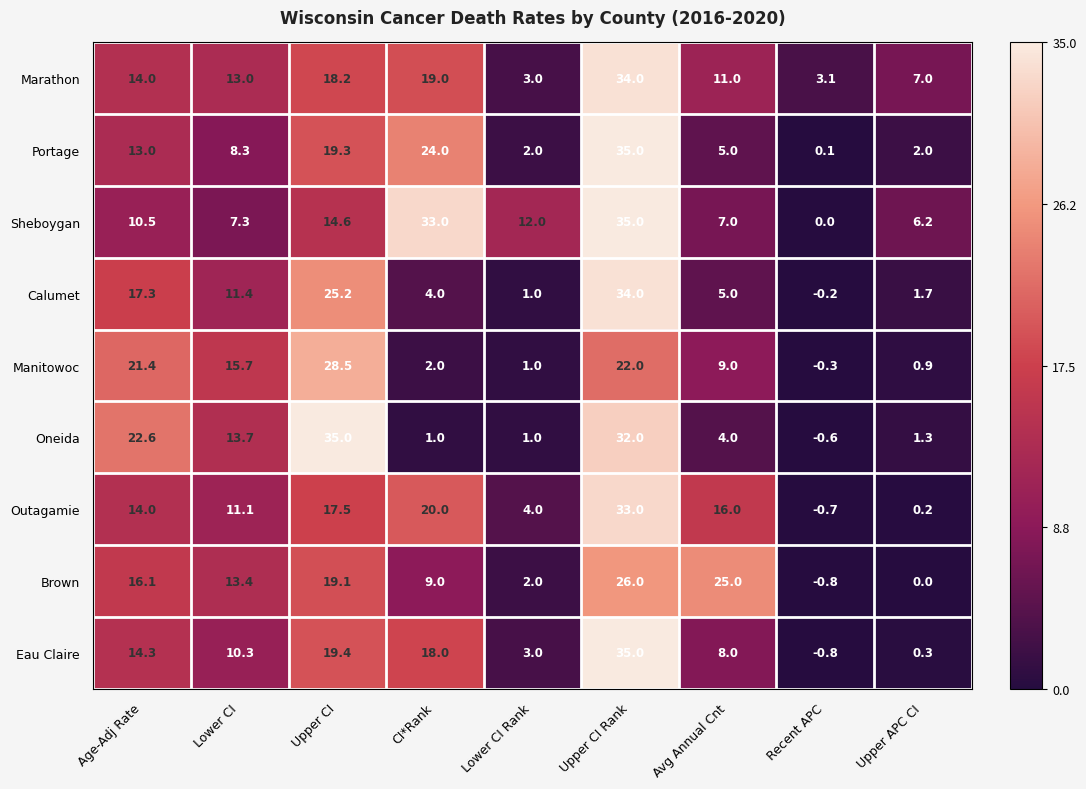

What is the difference between the Eau Claire values at Lower CI Rank and Upper APC CI?

2.7